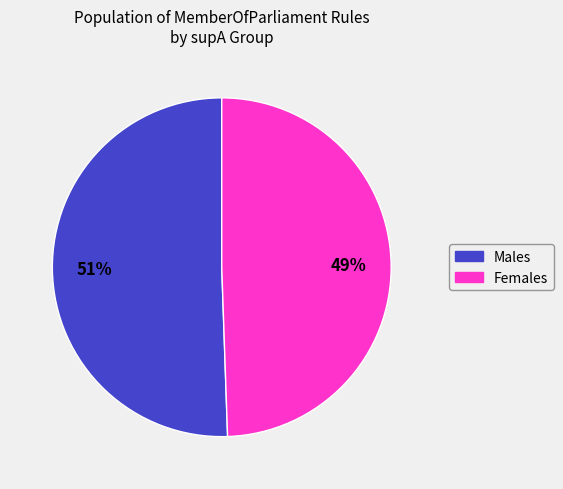

What is the largest slice in the pie chart?

Males